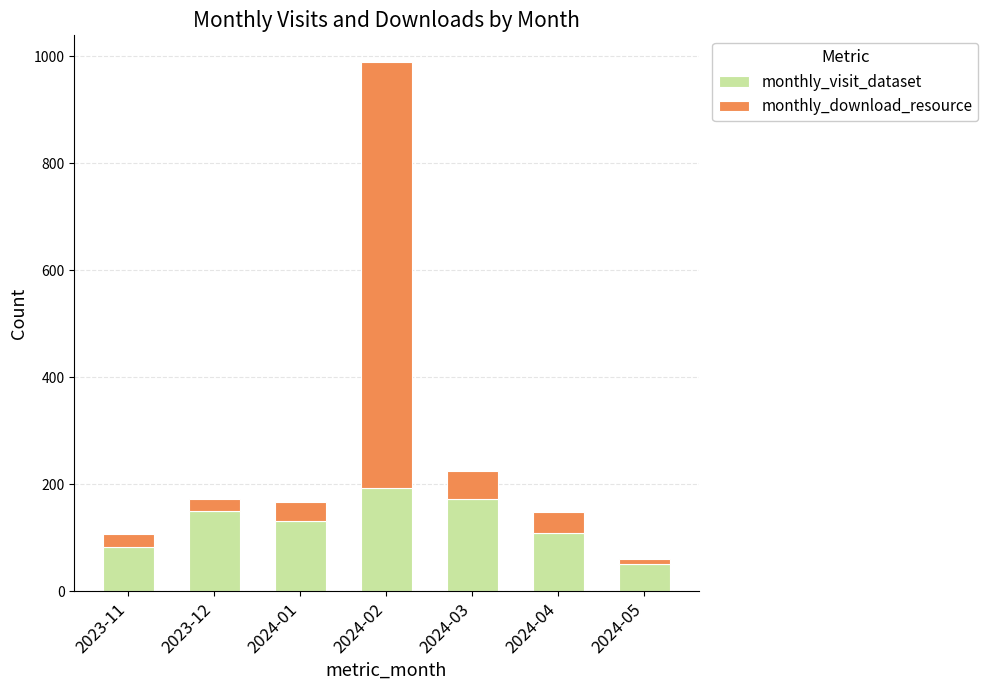

Reading left to right, transcribe the values for monthly_visit_dataset.

82	149	132	193	173	109	50